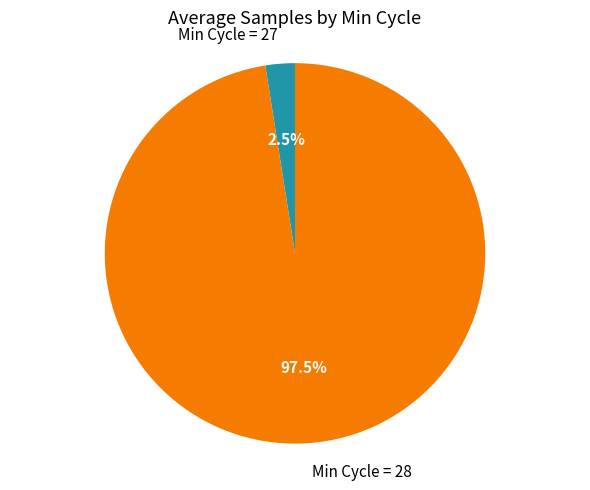

Rank the categories by value from highest to lowest.

Min Cycle = 28, Min Cycle = 27